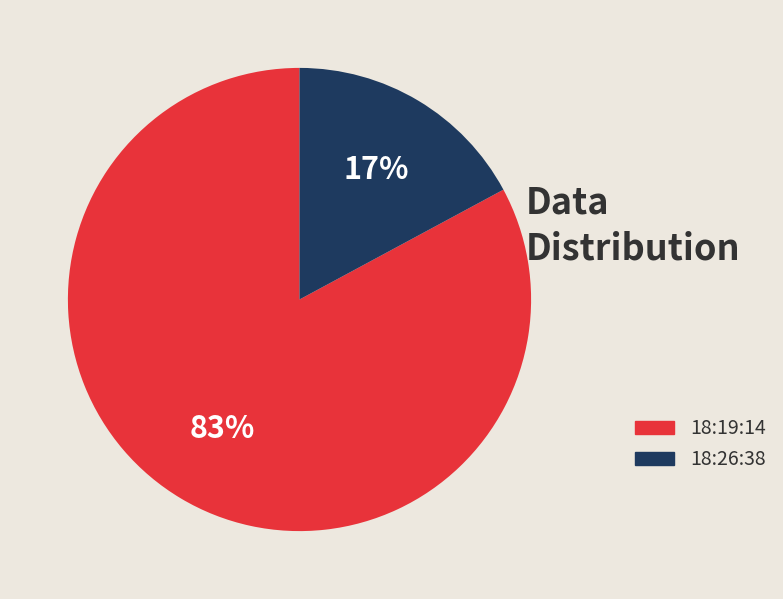

Which has a higher value, 18:19:14 or 18:26:38?

18:19:14